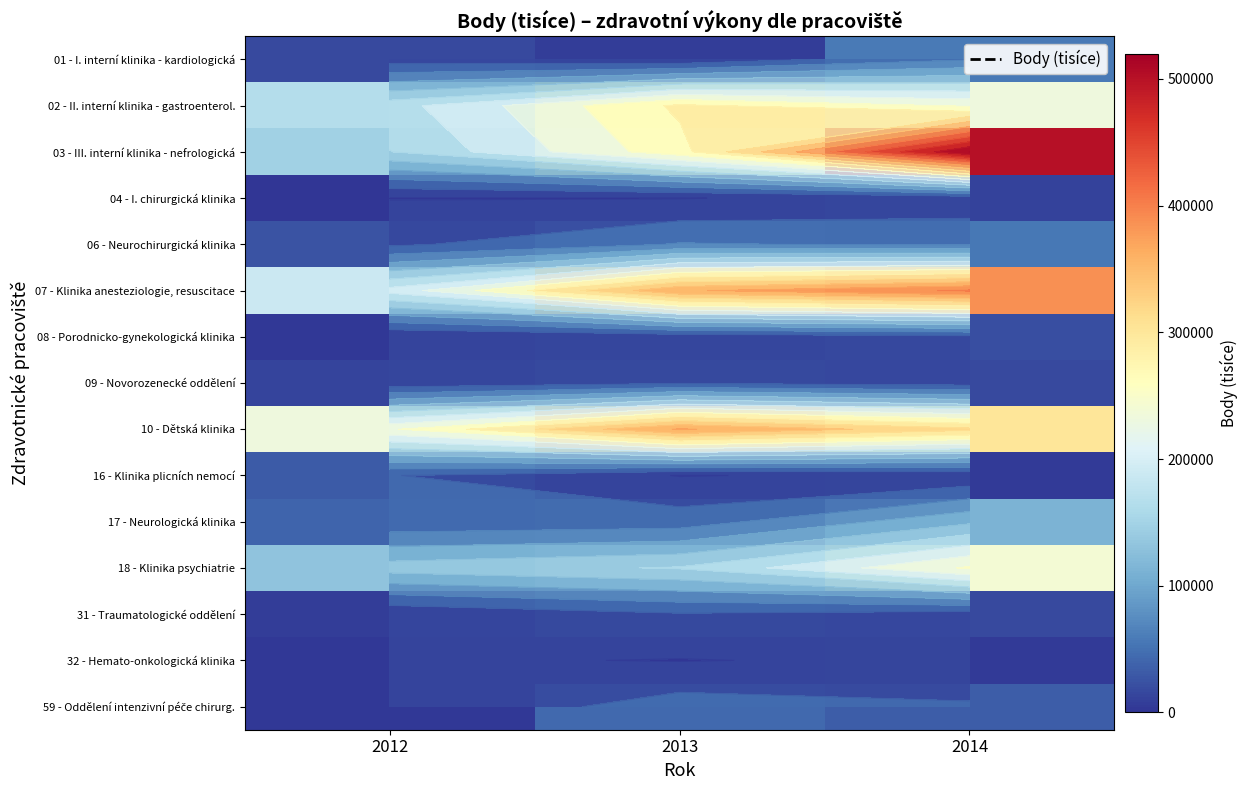

Count the number of categories in the chart.

3